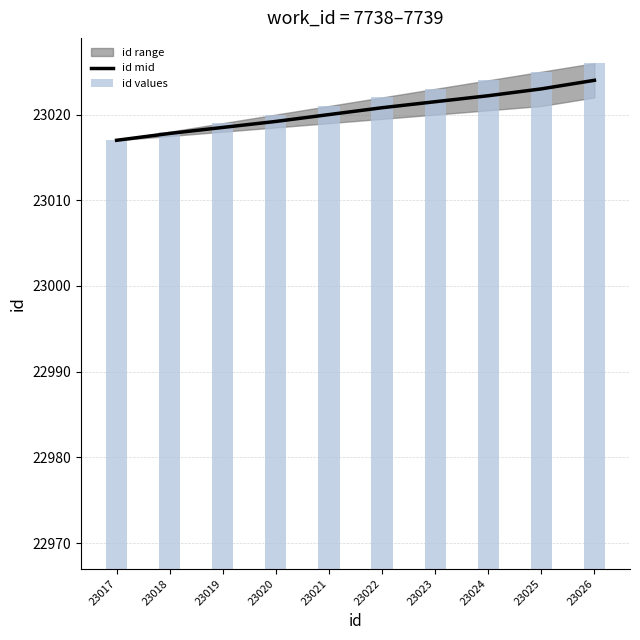

How many values in the id mid series are below 23020?

4